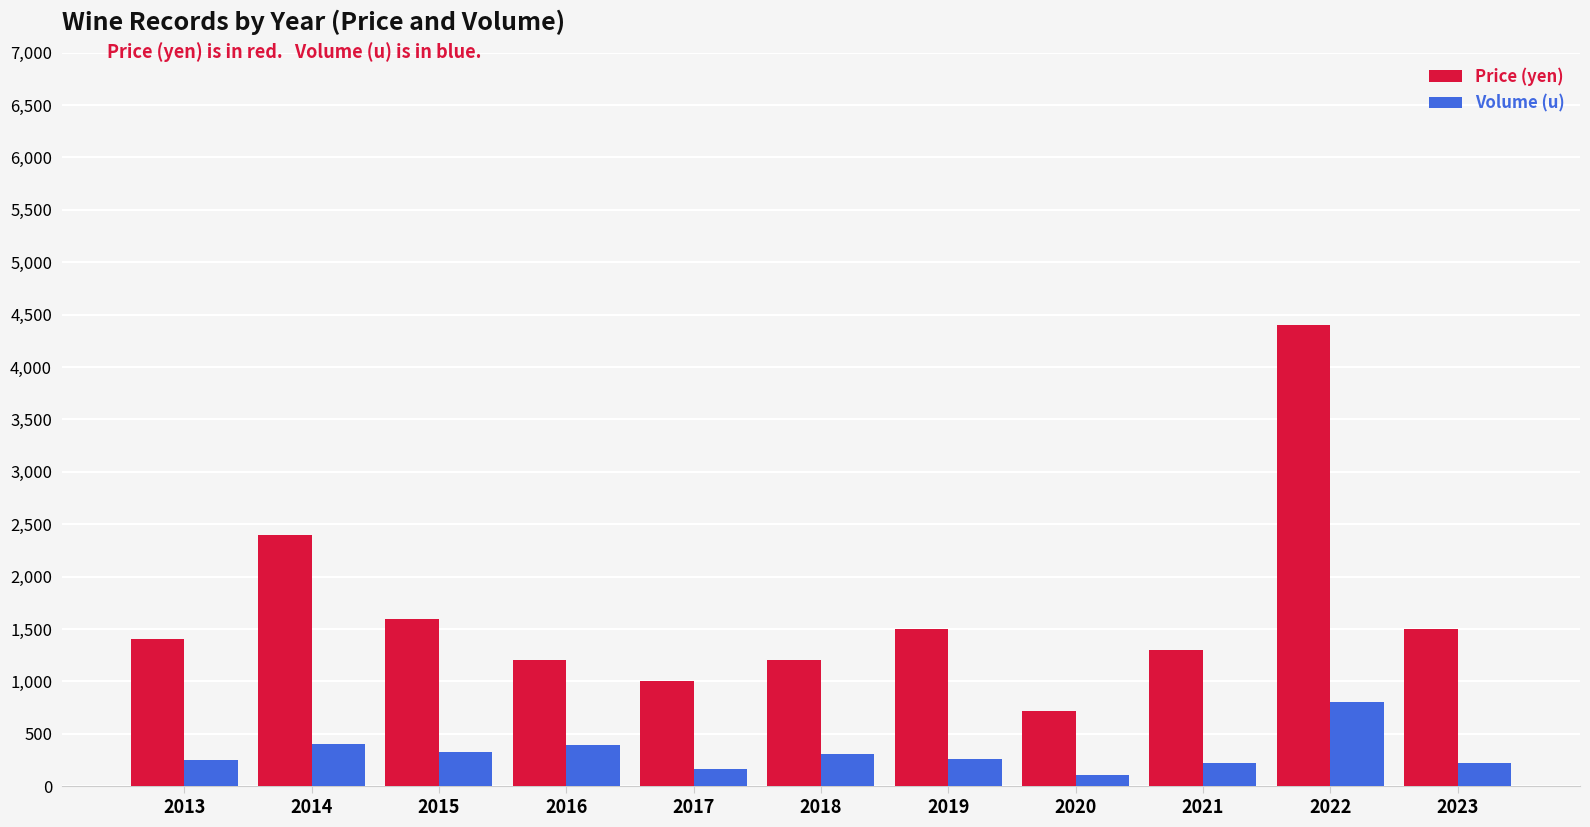

What is the difference between the highest and lowest values at 2017?

835